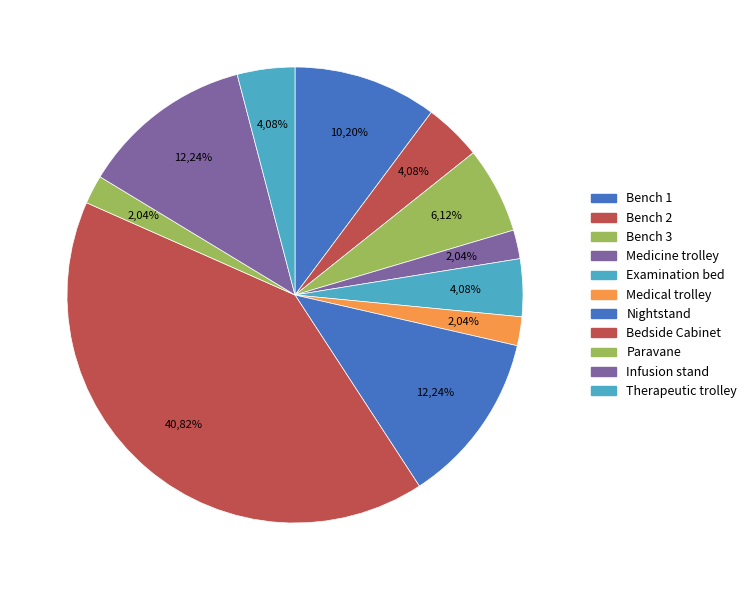

How many slices are in this pie chart?

11